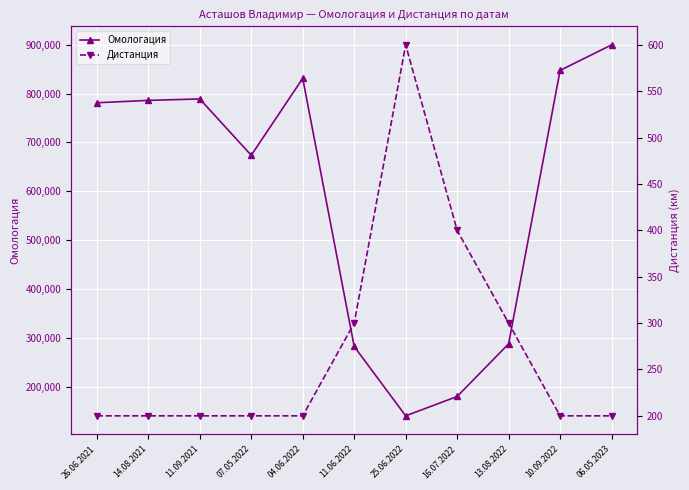

Reading right to left, extract all data points from this chart.

Омологация: 899796	847557	287485	179689	140030	282082	831289	673668	789048	786116	781235
Дистанция: 200	200	300	400	600	300	200	200	200	200	200